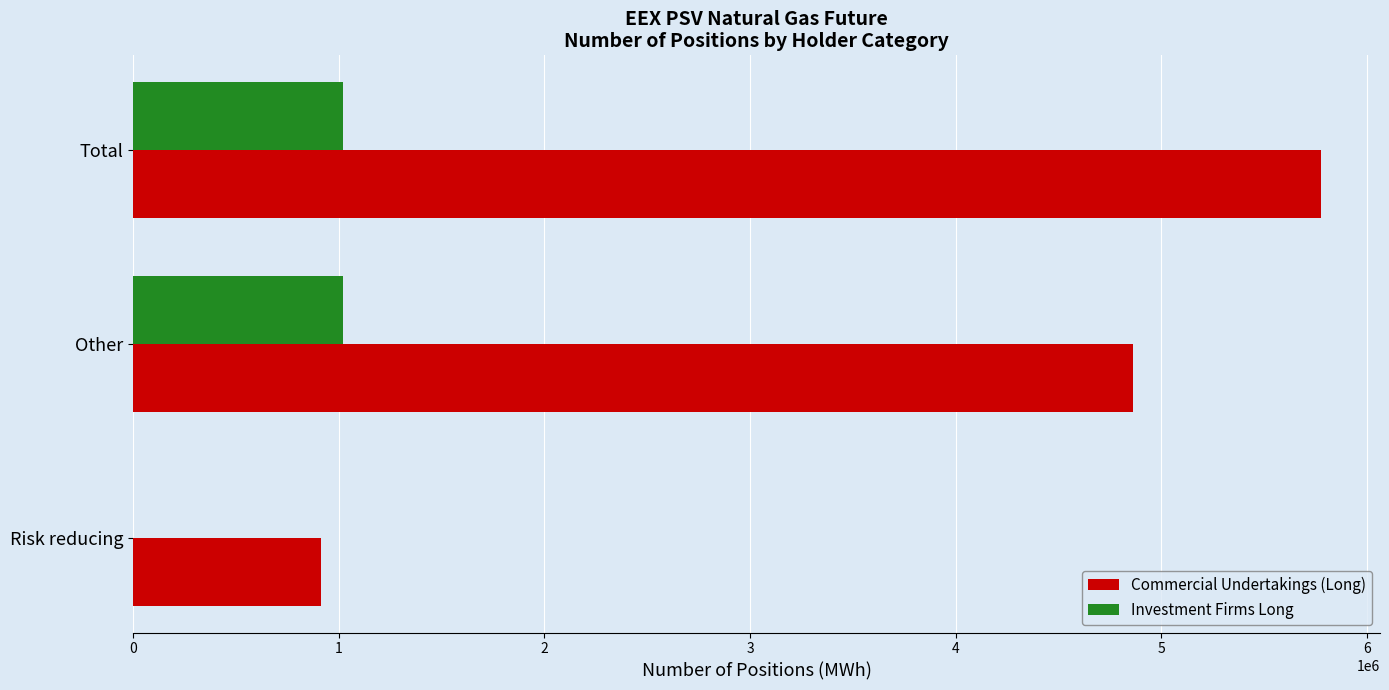

At which label is Commercial Undertakings (Long) closest to 3344724?

Other